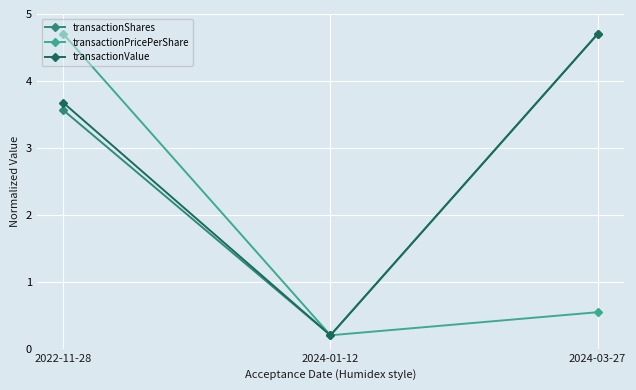

What is the total value across all series at 2022-11-28?

11.9